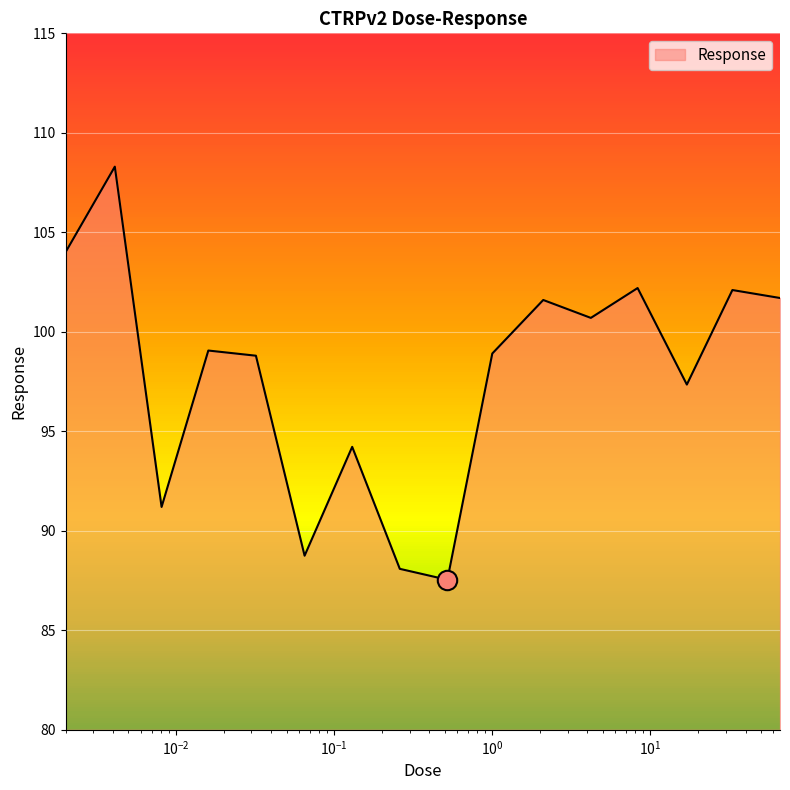

What is the difference between the maximum and minimum values?

20.8